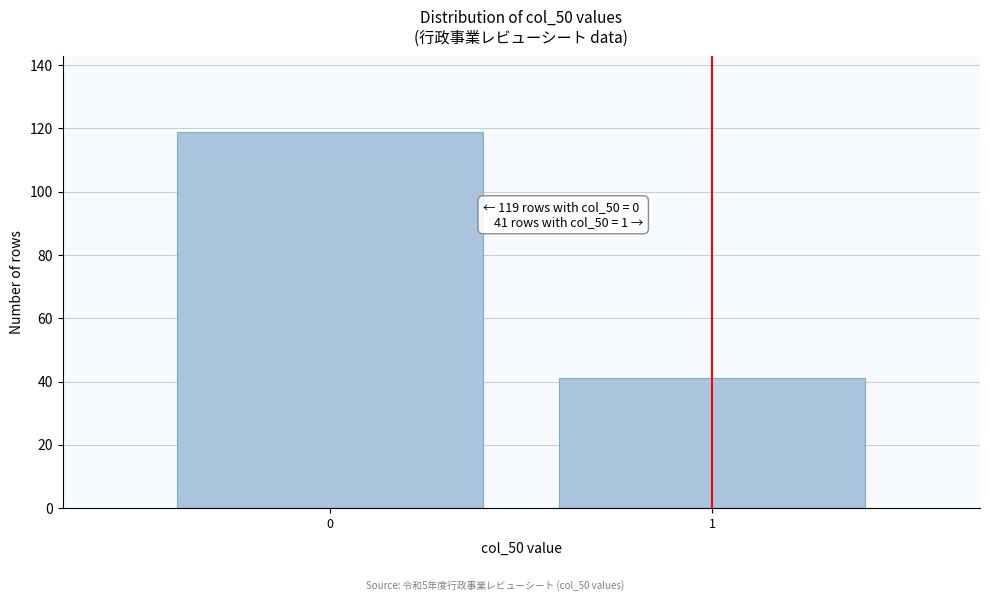

Reading left to right, what are all the values shown in this chart?

119	41